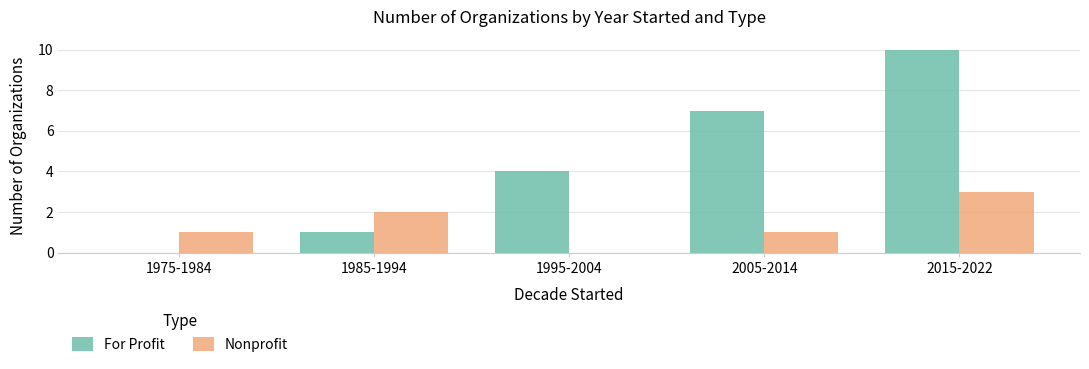

How many series are shown in this chart?

2